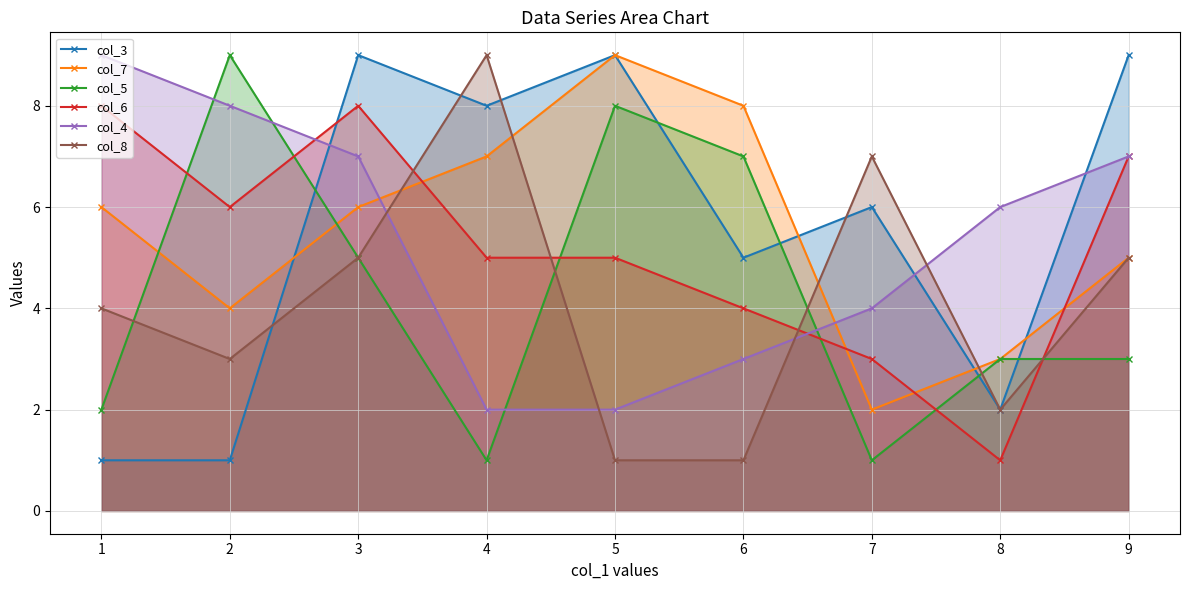

At how many categories does at least one series exceed 4?

9